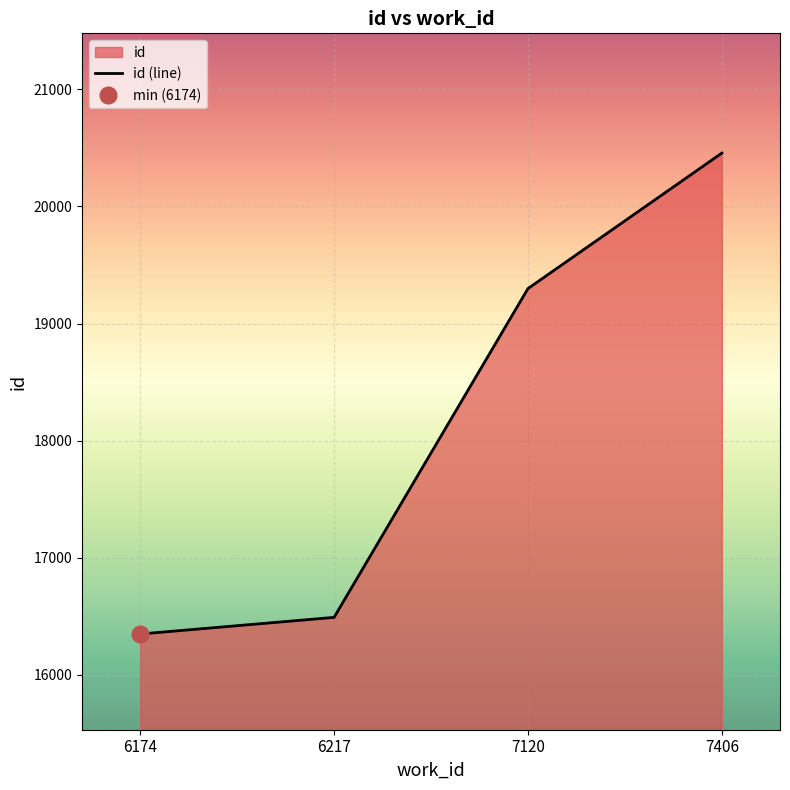

Which has a higher value, 6217 or 7406?

7406